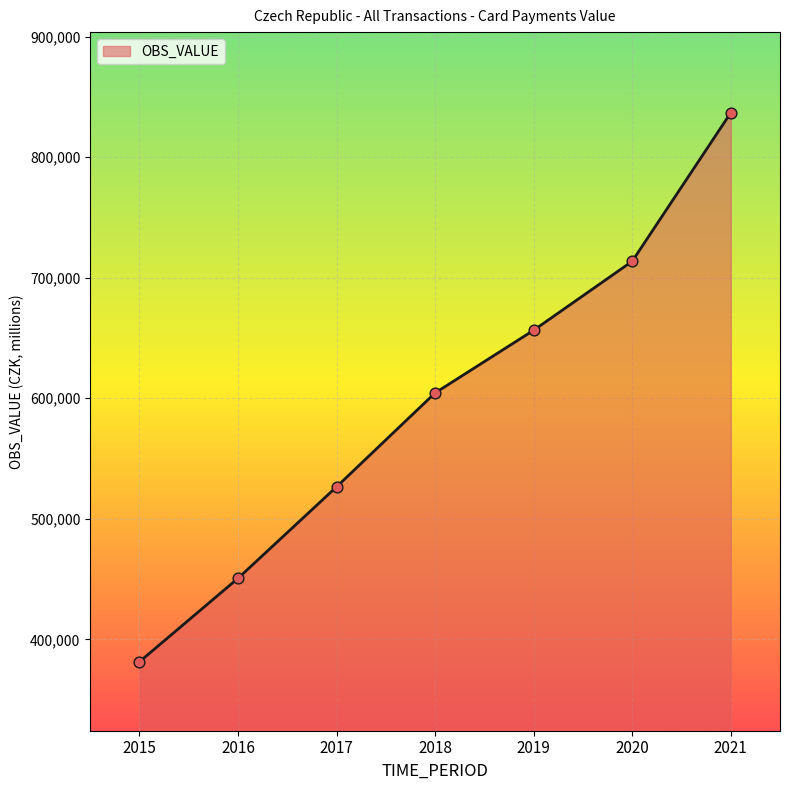

What is the change in value from 2018 to 2019?

+51990.9